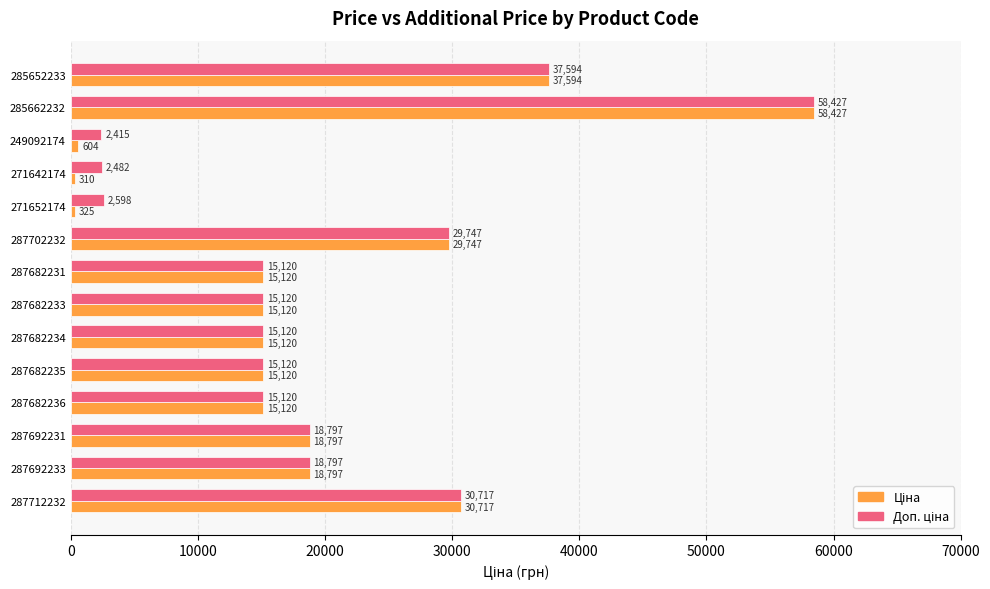

At how many categories does at least one series exceed 11680?

11